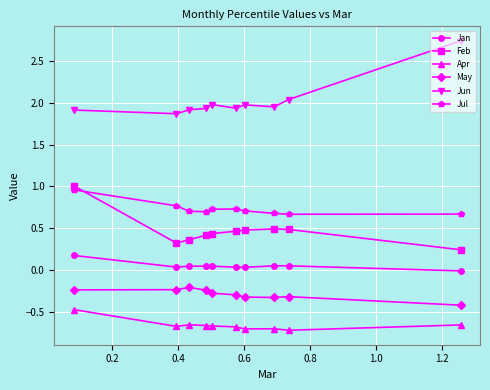

How many distinct data groups are displayed?

6